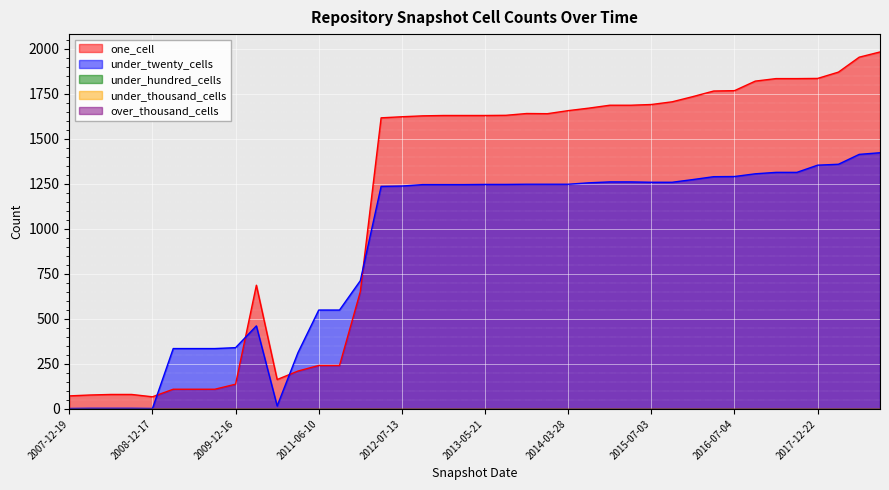

True or false: under_thousand_cells has more than 2 points higher than both neighbors.

False